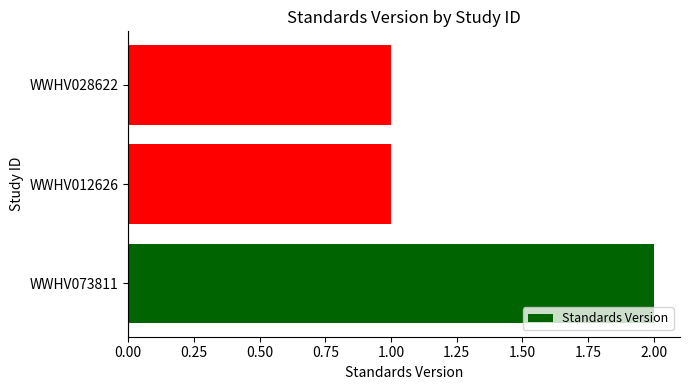

The value at WWHV028622 is 1. True or false?

True